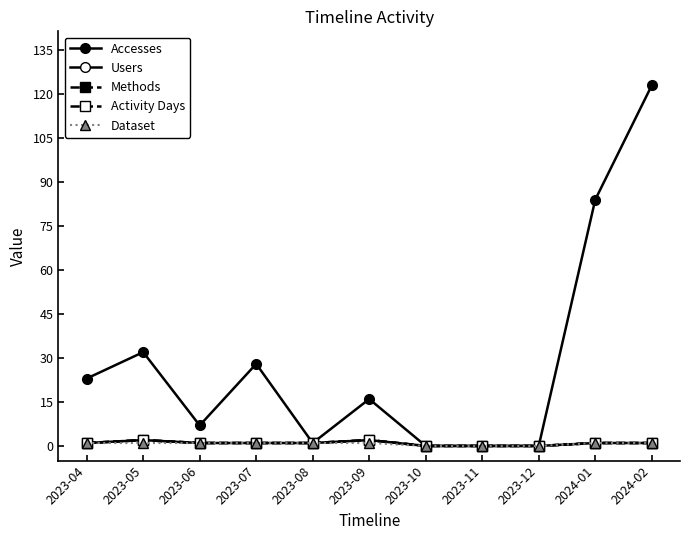

Is the value of Methods at 2024-02 greater than the value of Activity Days at 2023-06?

No